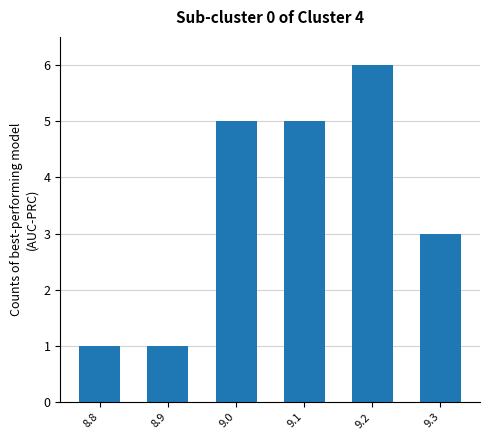

How many data points does each series have?

6